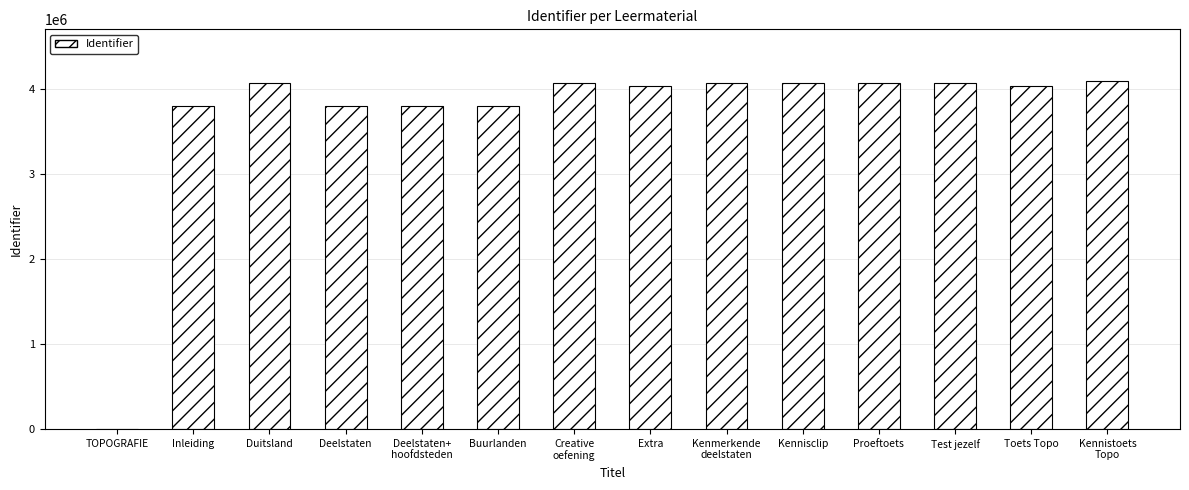

What is the sum of all values?

51779983